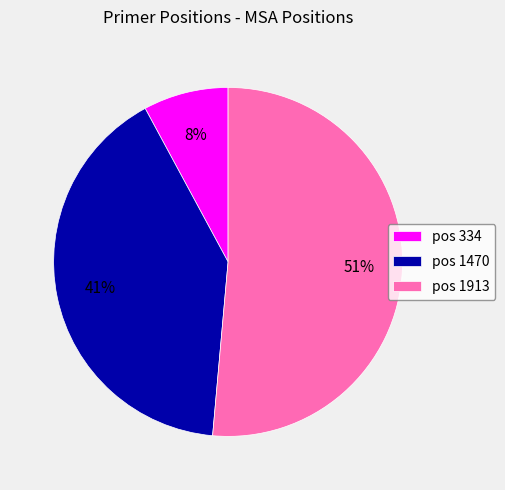

What is the largest slice in the pie chart?

pos 1913